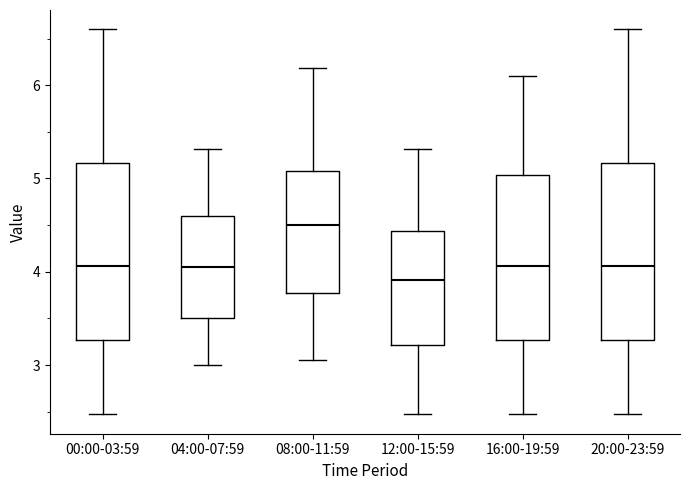

Where is the upper edge of the box for 16:00-19:59 on the y-axis? The values are not printed on the chart, so give them approximately, as read against the axis.

5.0